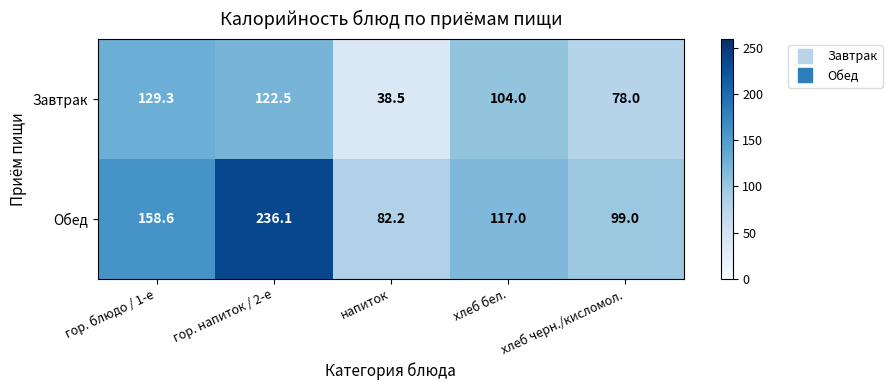

True or false: Завтрак has a value of 129.3 at гор. блюдо / 1-е.

True